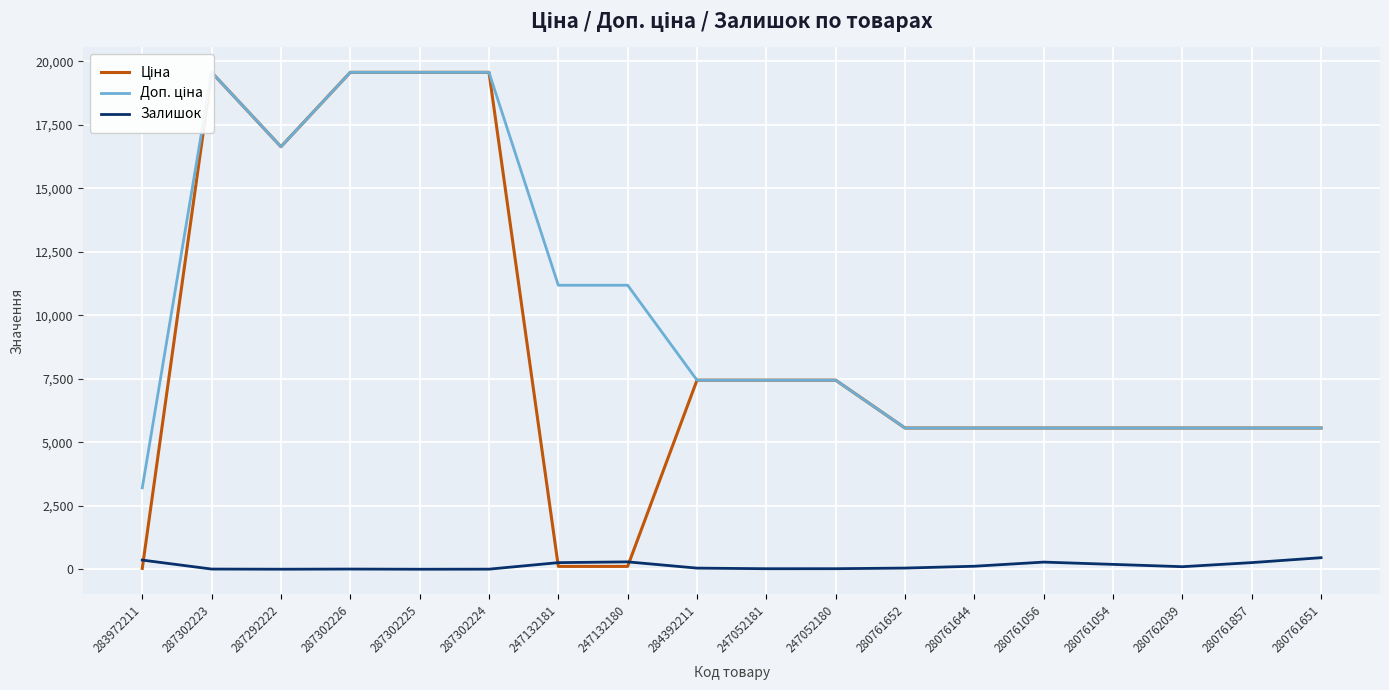

Reading left to right, extract all data points from this chart.

Ціна: 283972211=32.0	287302223=19564.9	287292222=16636.8	287302226=19564.9	287302225=19564.9	287302224=19564.9	247132181=111.8	247132180=111.8	284392211=7444.6	247052181=7444.6	247052180=7444.6	280761652=5560.3	280761644=5560.3	280761056=5560.3	280761054=5560.3	280762039=5560.3	280761857=5560.3	280761651=5560.3
Доп. ціна: 283972211=3205.0	287302223=19564.9	287292222=16636.8	287302226=19564.9	287302225=19564.9	287302224=19564.9	247132181=11182.0	247132180=11182.0	284392211=7444.6	247052181=7444.6	247052180=7444.6	280761652=5560.3	280761644=5560.3	280761056=5560.3	280761054=5560.3	280762039=5560.3	280761857=5560.3	280761651=5560.3
Залишок: 283972211=360.0	287302223=7.0	287292222=1.0	287302226=7.0	287302225=0.0	287302224=3.0	247132181=260.0	247132180=290.0	284392211=44.0	247052181=20.0	247052180=21.0	280761652=46.0	280761644=118.0	280761056=281.0	280761054=191.0	280762039=100.0	280761857=261.0	280761651=454.0